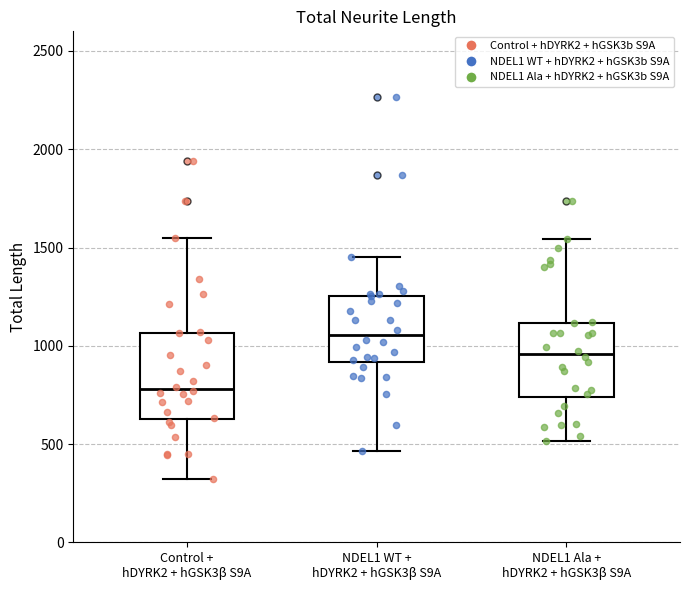

Reading left to right, read every box against the y-axis: the position of its median line, the range the box covers, and the ends of its whiskers. The values are not printed on the chart, so give them approximately, as read against the axis.

Control + hDYRK2 + hGSK3β S9A: median 800, box 650 to 1050, whiskers 300 to 1550
NDEL1 WT + hDYRK2 + hGSK3β S9A: median 1050, box 900 to 1250, whiskers 450 to 1450
NDEL1 Ala + hDYRK2 + hGSK3β S9A: median 950, box 750 to 1100, whiskers 500 to 1550